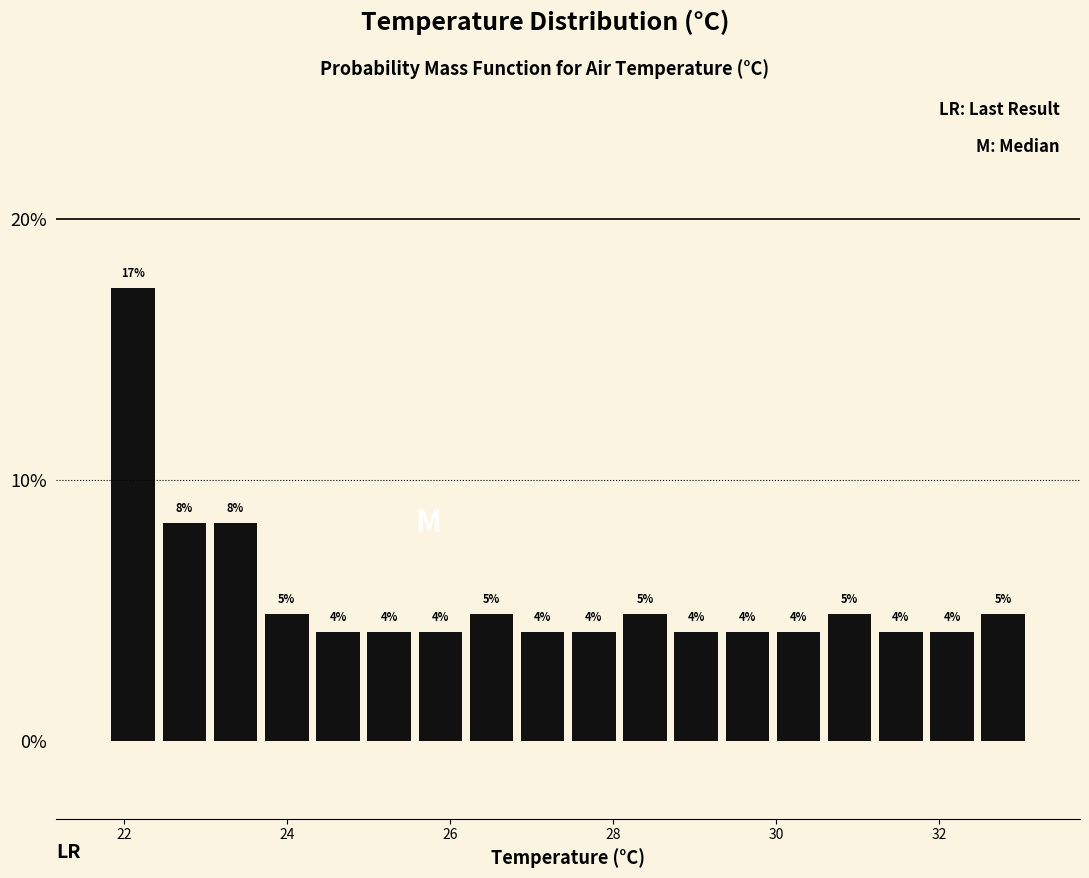

Read against the x-axis, roughly where is the centre of the tallest bar?

22.2